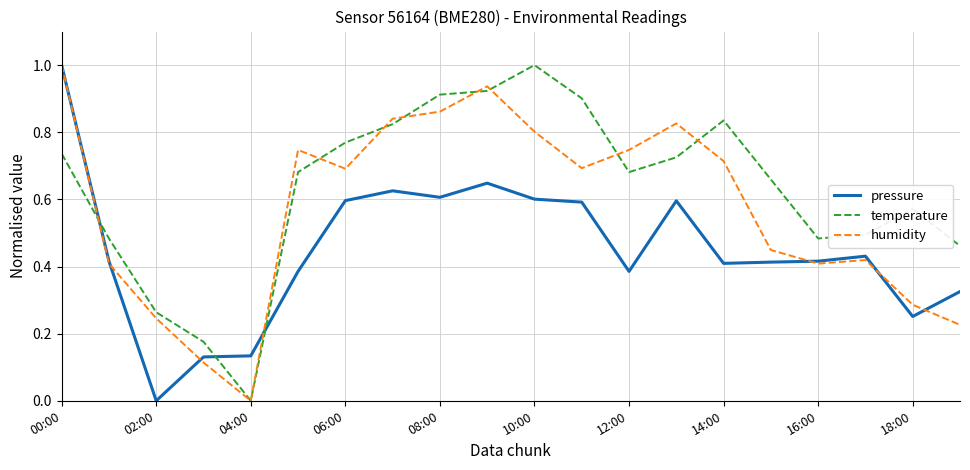

True or false: pressure and temperature intersect in this chart.

True